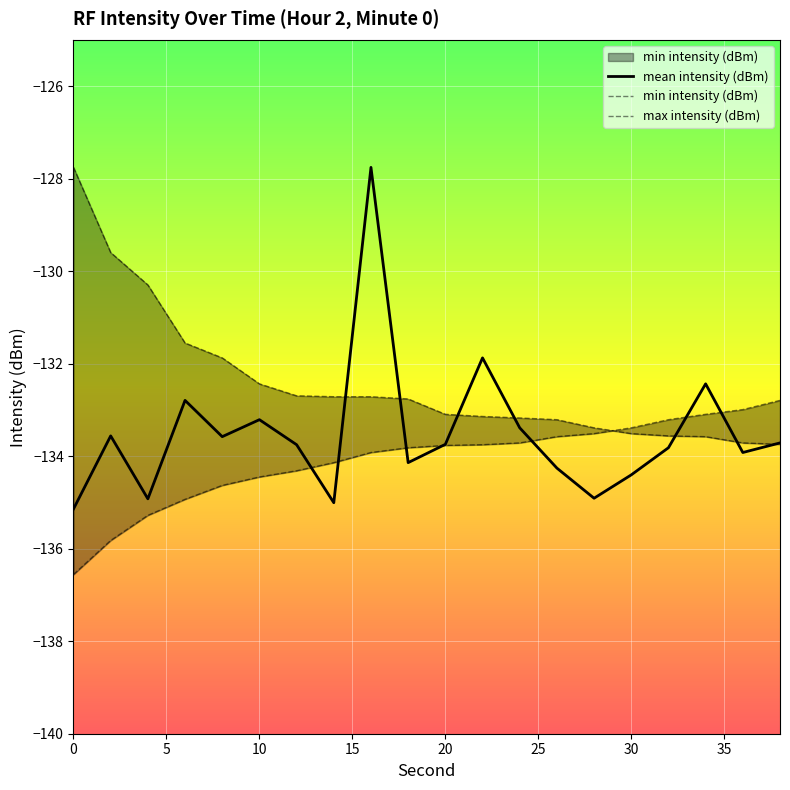

What are all the series names shown in the legend?

mean intensity (dBm), min intensity (dBm), max intensity (dBm)